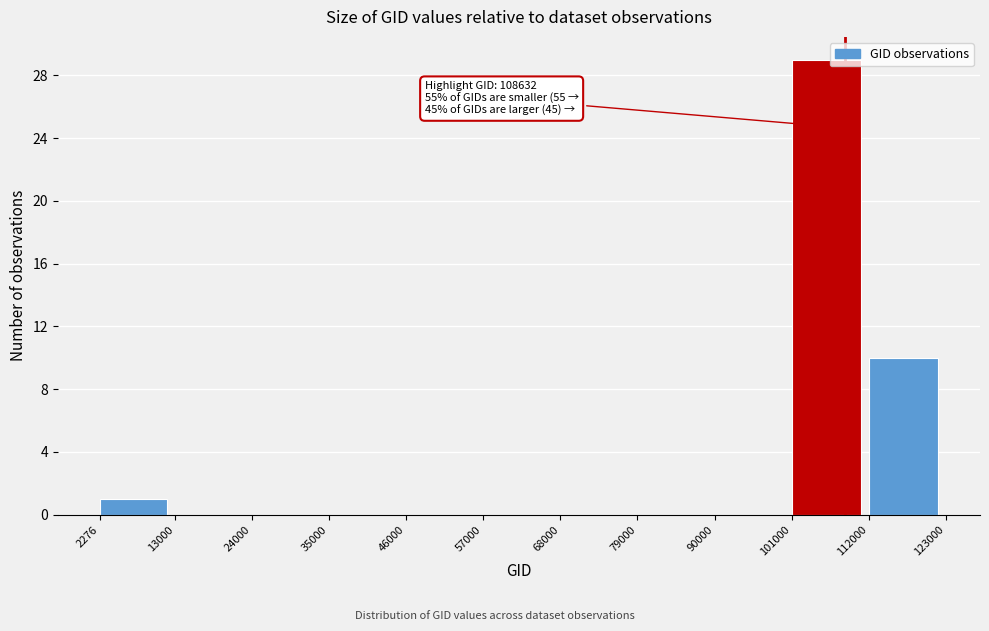

Which range on the x-axis has the tallest bar?

101000 to 112000